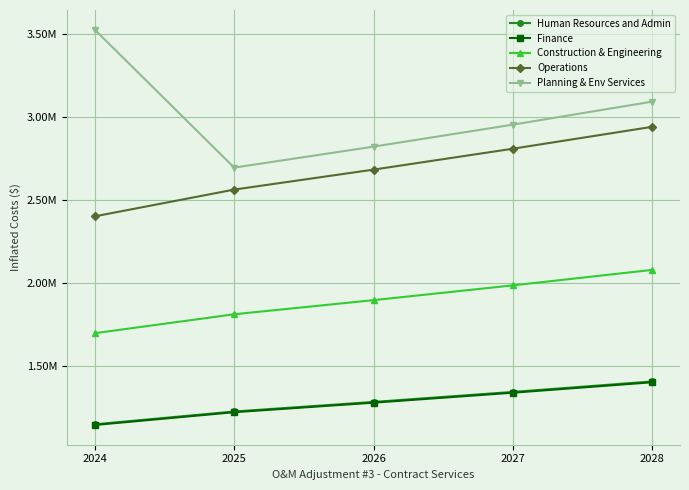

Is this an area chart (filled region under the line)?

No